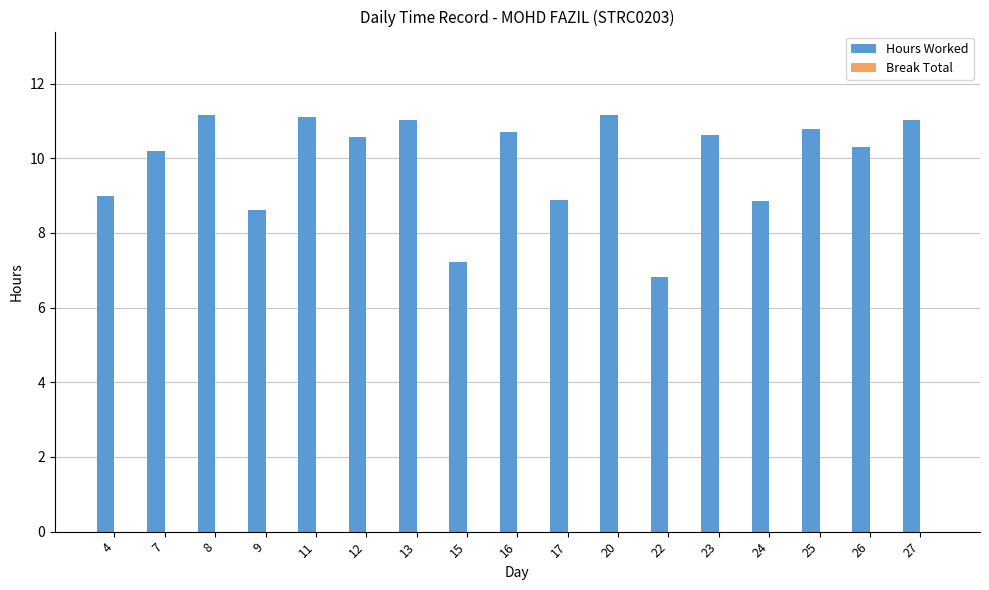

Which has a higher value, 8 or 13?

8